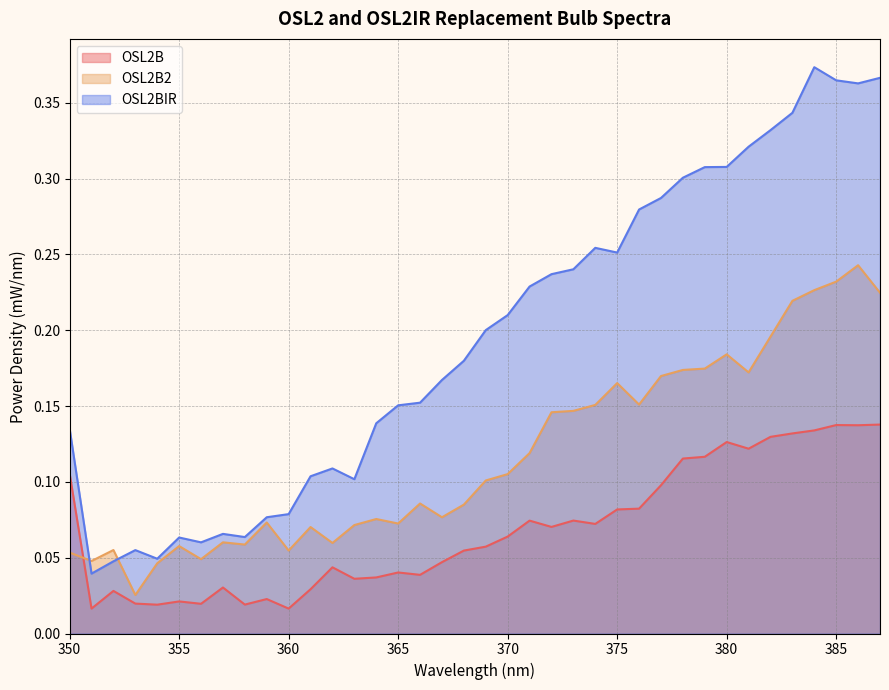

Where do OSL2BIR and OSL2B2 first cross each other?

350 and 351